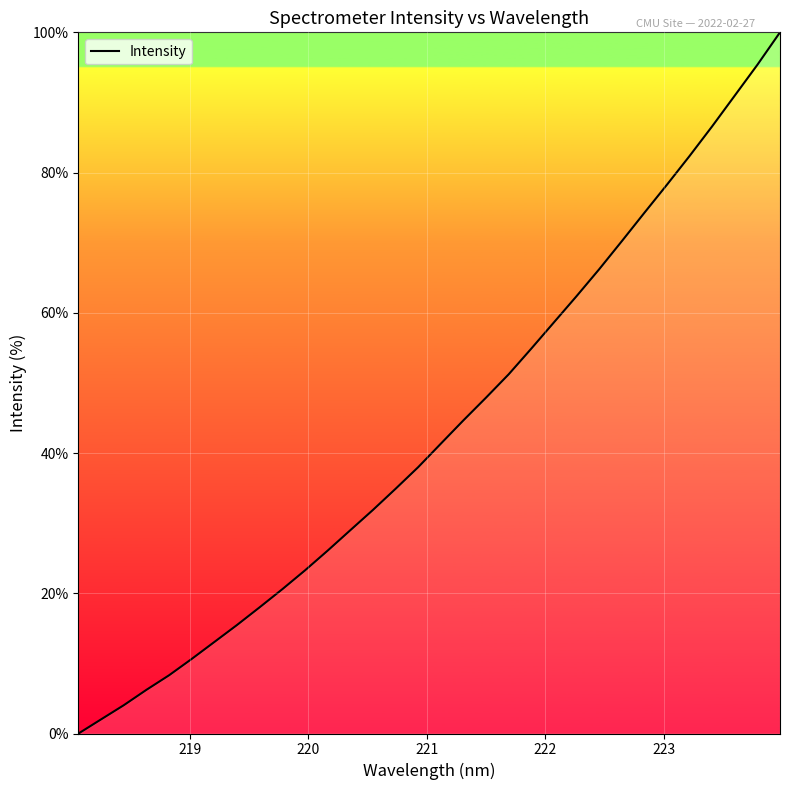

What is the maximum value shown in the chart?

100.0